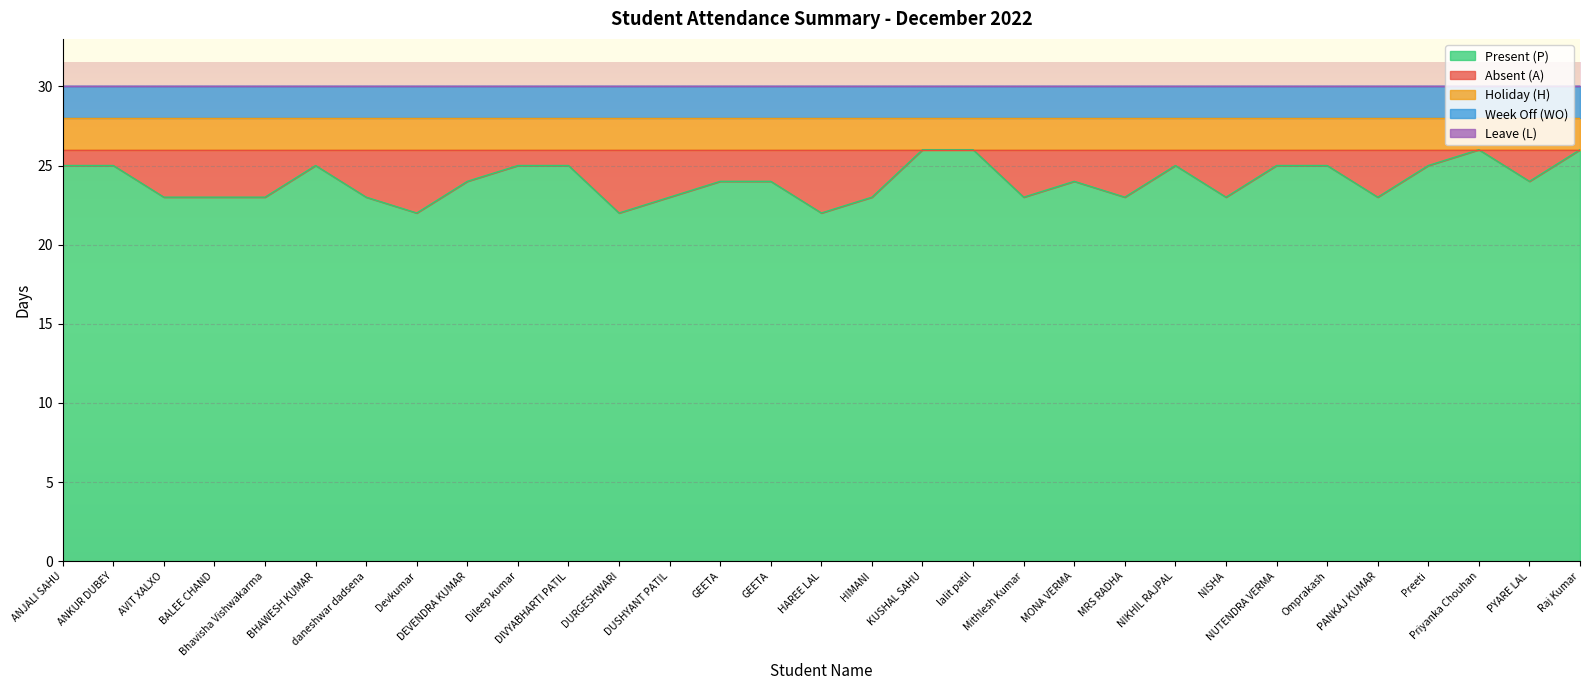

At which label is Present (P) closest to 24?

DEVENDRA KUMAR